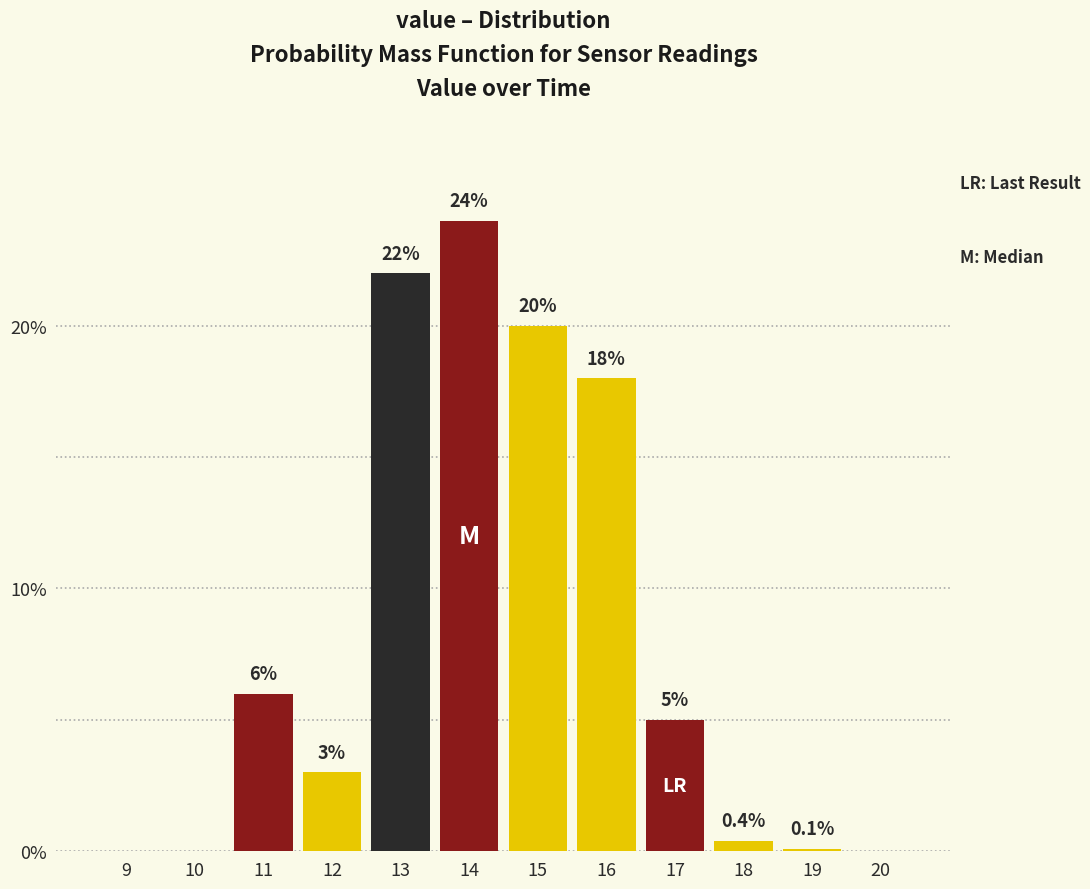

Reading right to left, transcribe all the data shown in this chart.

20=0.0	19=0.1	18=0.4	17=5.0	16=18.0	15=20.0	14=24.0	13=22.0	12=3.0	11=6.0	10=0.0	9=0.0